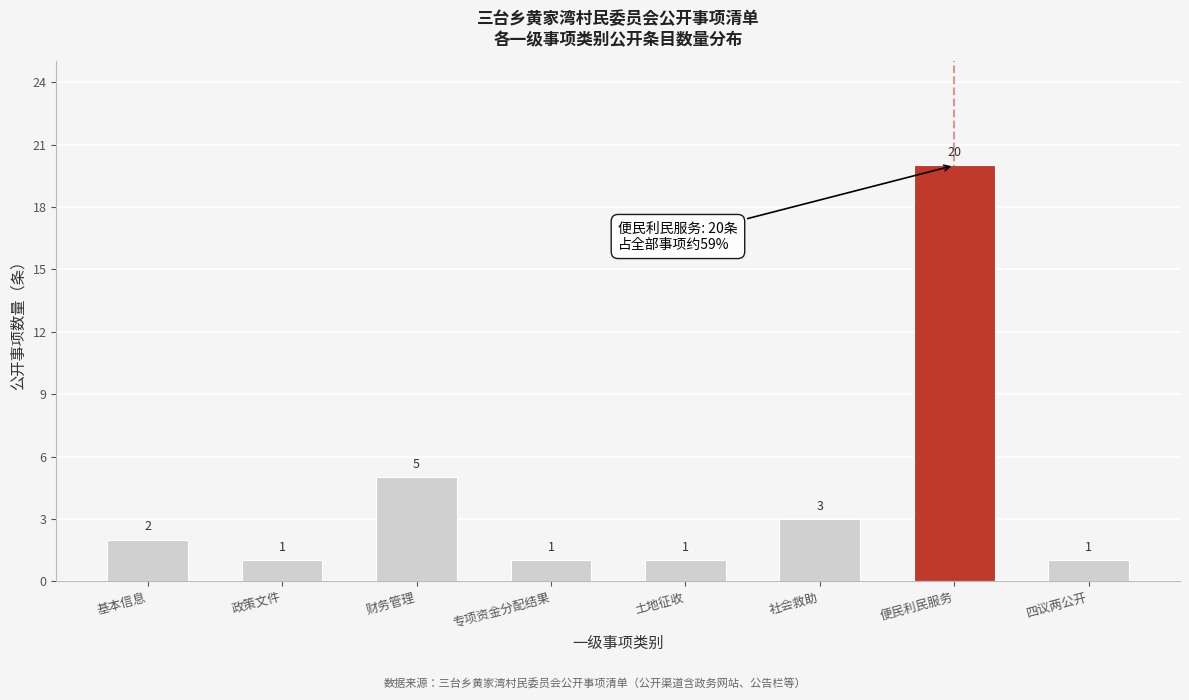

Reading left to right, extract all data points from this chart.

基本信息=2	政策文件=1	财务管理=5	专项资金分配结果=1	土地征收=1	社会救助=3	便民利民服务=20	四议两公开=1